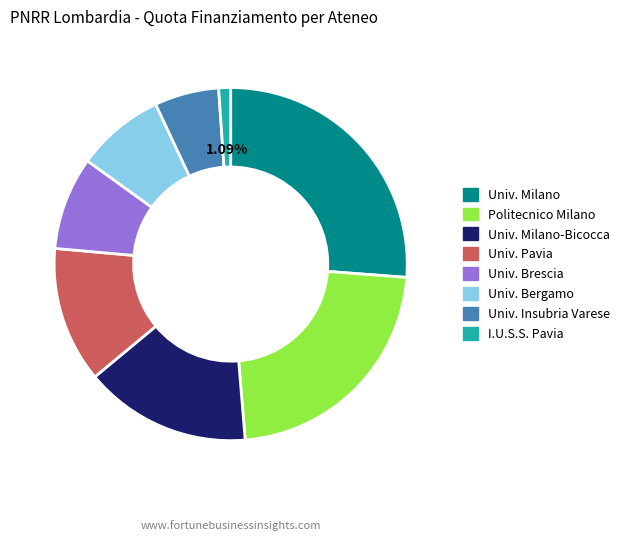

What is the ratio of the value at Univ. Pavia to the value at Univ. Bergamo?

1.5